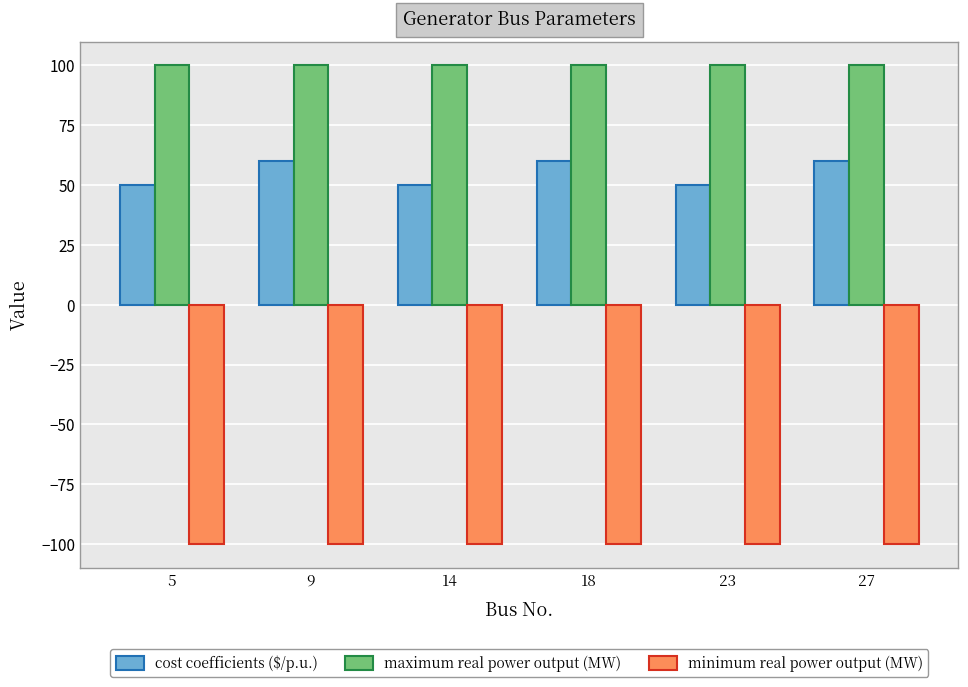

Is it true that maximum real power output (MW) equals 150 at 9?

False